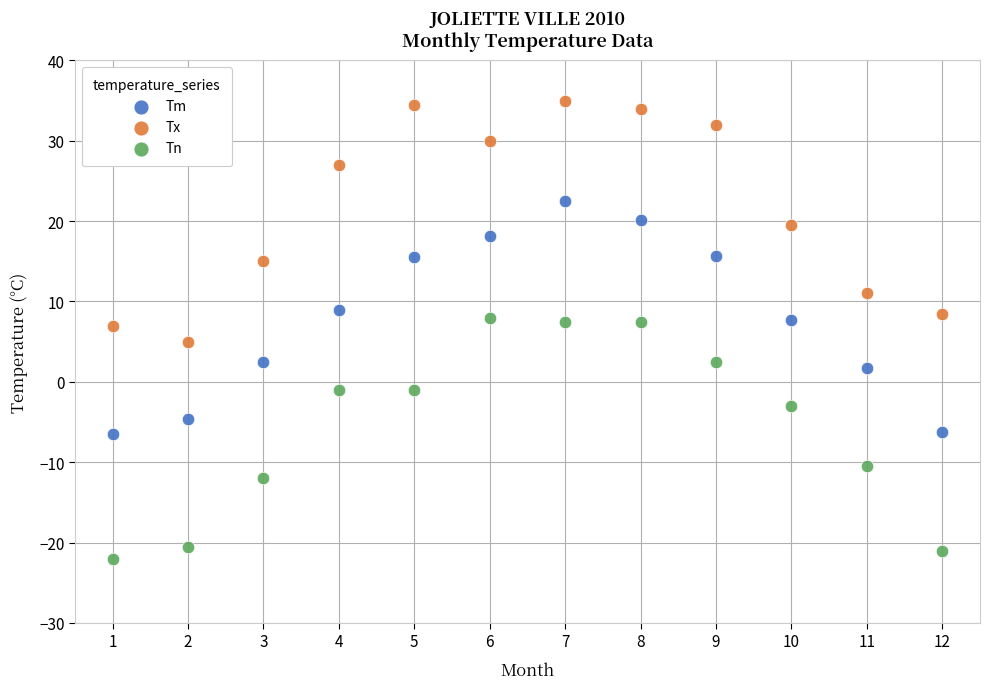

What are all the series names shown in the legend?

Tm, Tx, Tn